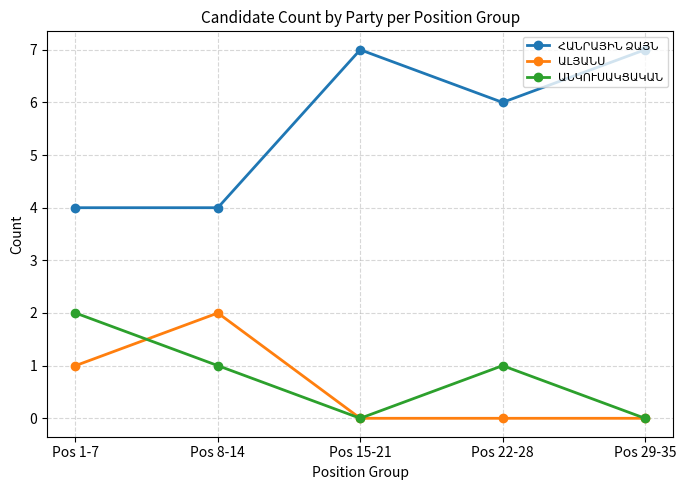

What is the difference between the highest and lowest values at Pos 1-7?

3